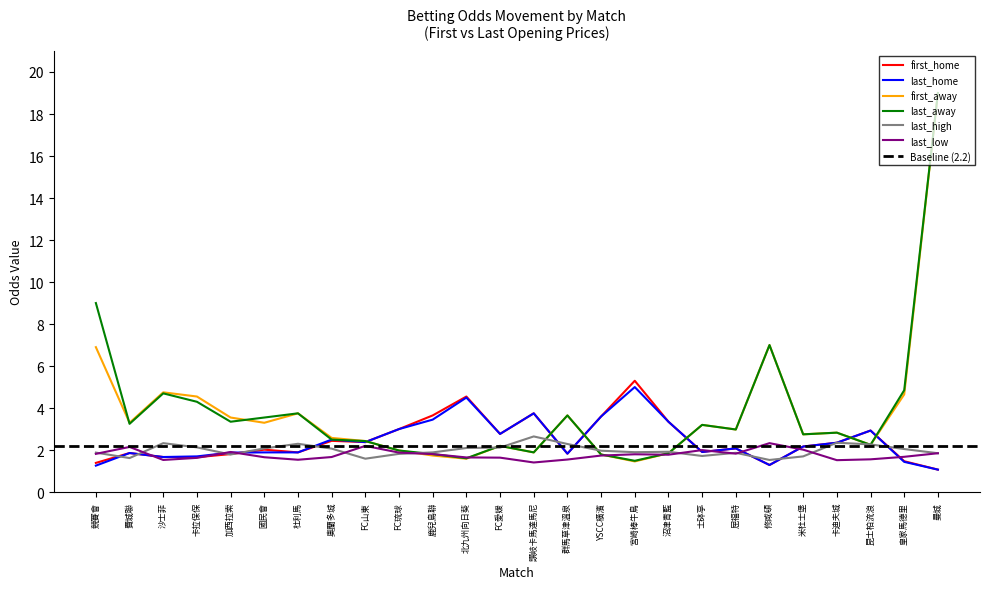

At 讚岐卡馬達馬尼, list the series in order from smallest to largest.

last_low, first_away, last_away, last_high, first_home, last_home